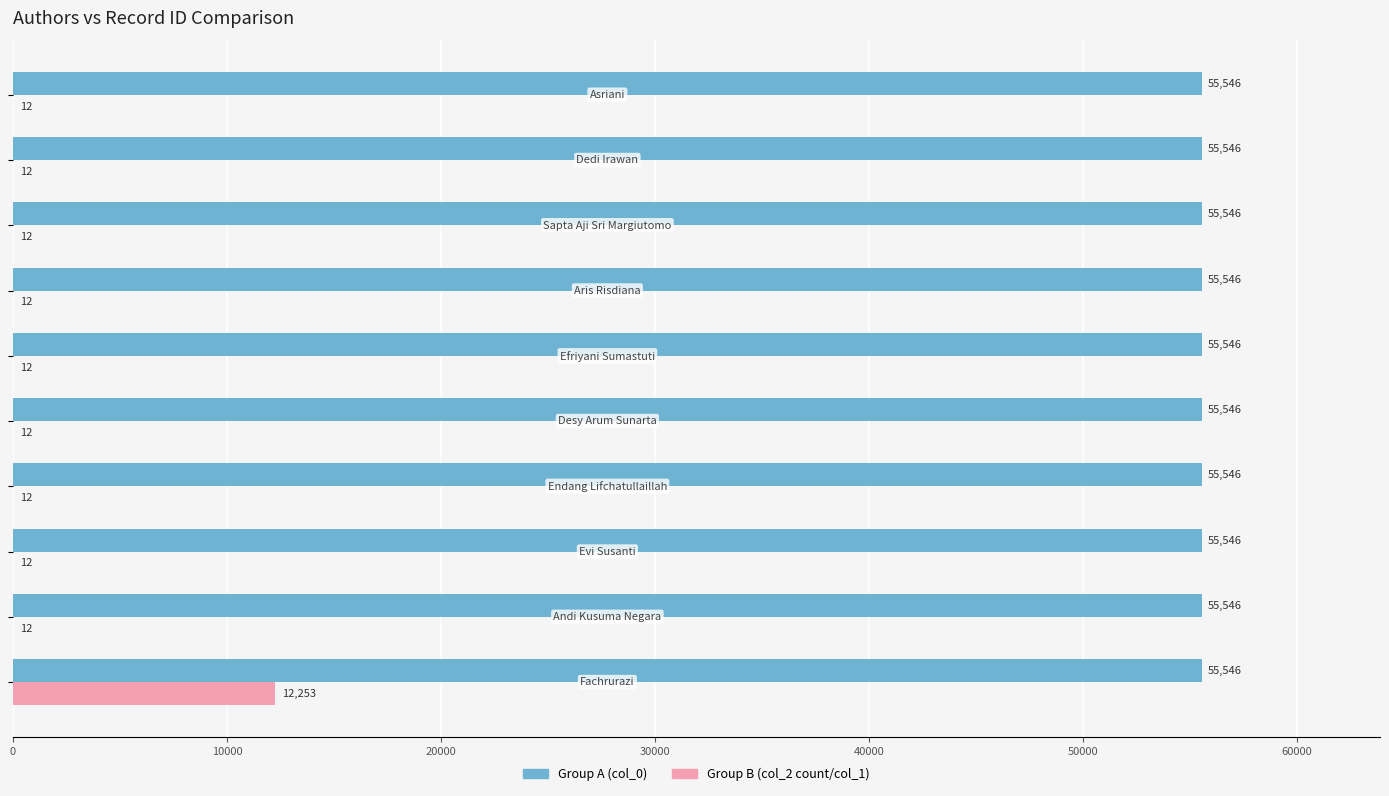

How many categories are shown in the chart?

10